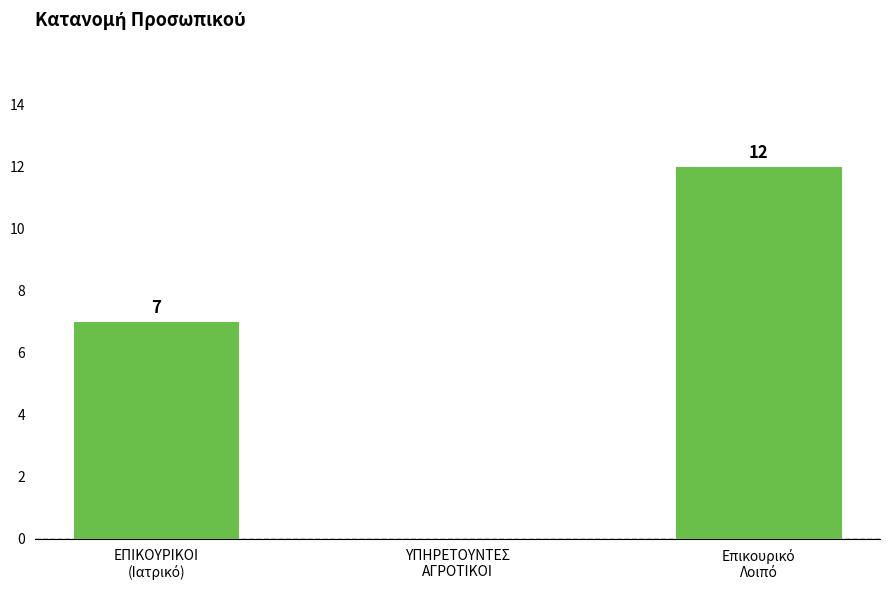

How many values are between 0 and 12?

3